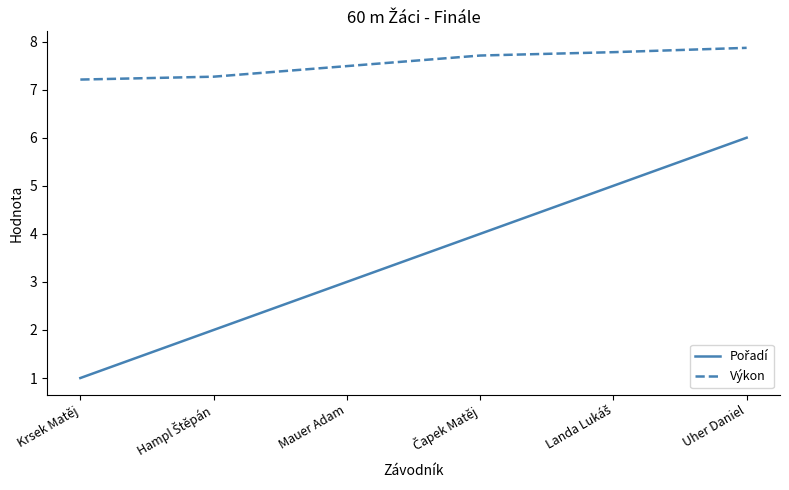

What is the highest value of the Výkon series?

7.9